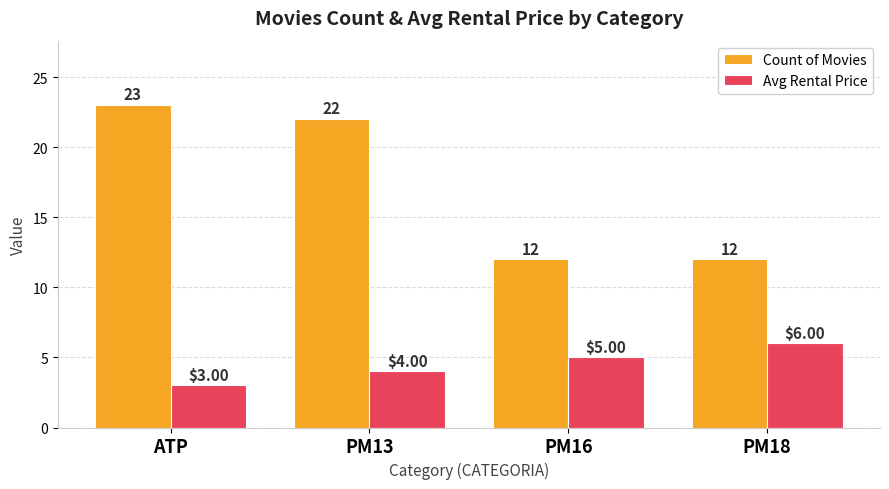

Is the value of Count of Movies at ATP greater than the value of Avg Rental Price at PM13?

Yes